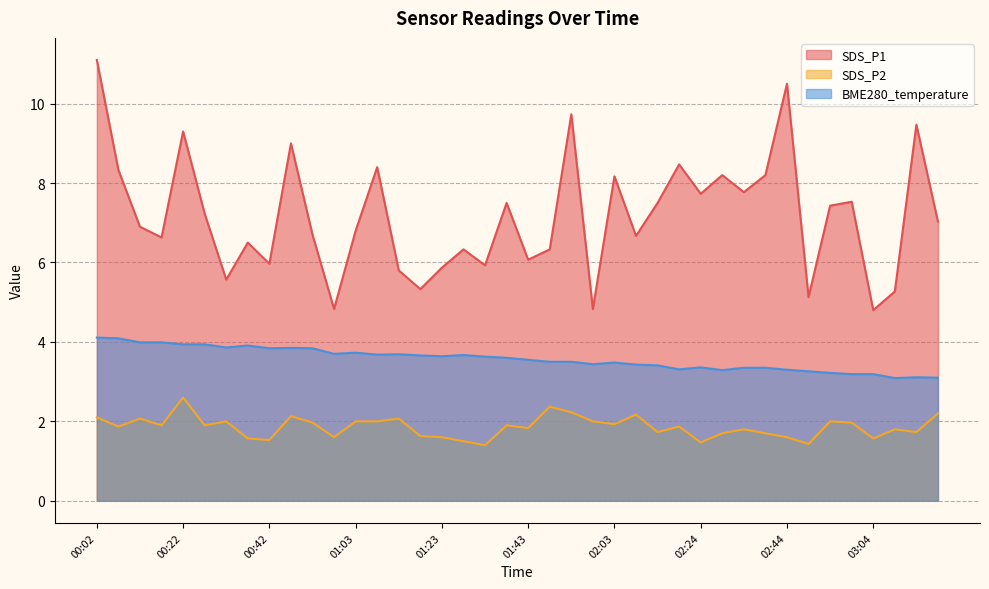

Between 03:04 and 03:20, which series saw the biggest shift?

SDS_P1